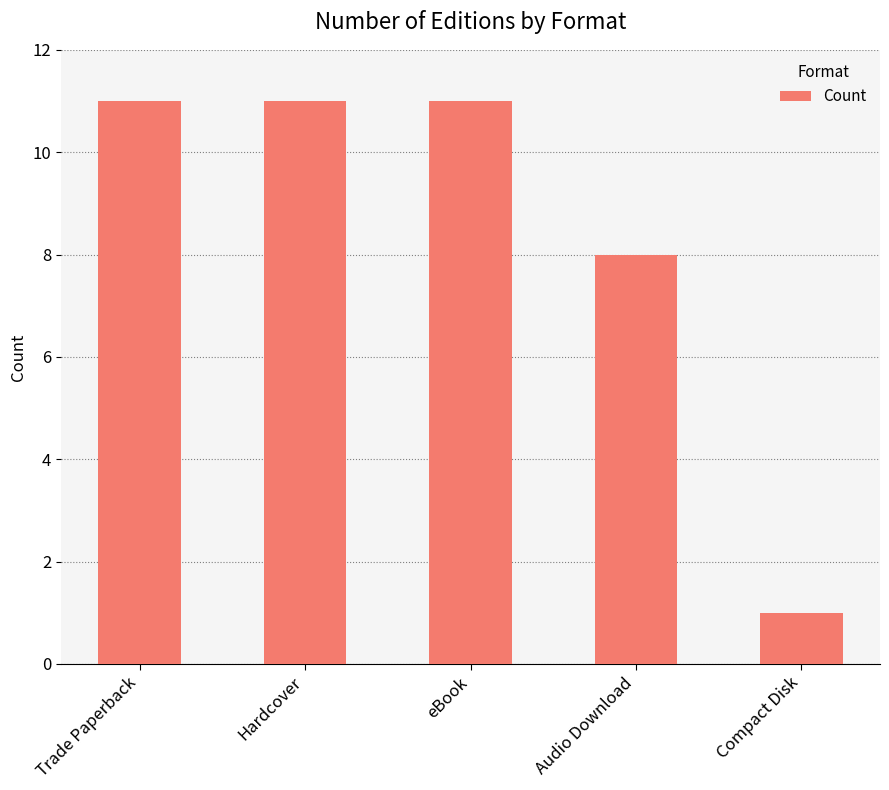

At which label is the value closest to 6?

Audio Download